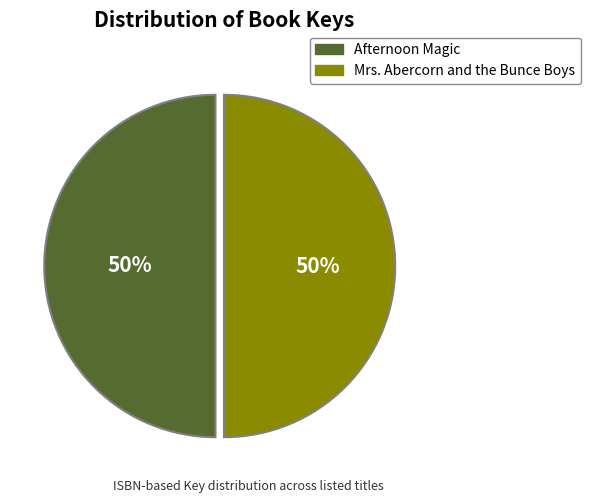

Is the sum of Afternoon Magic and Mrs. Abercorn and the Bunce Boys greater than half?

Yes